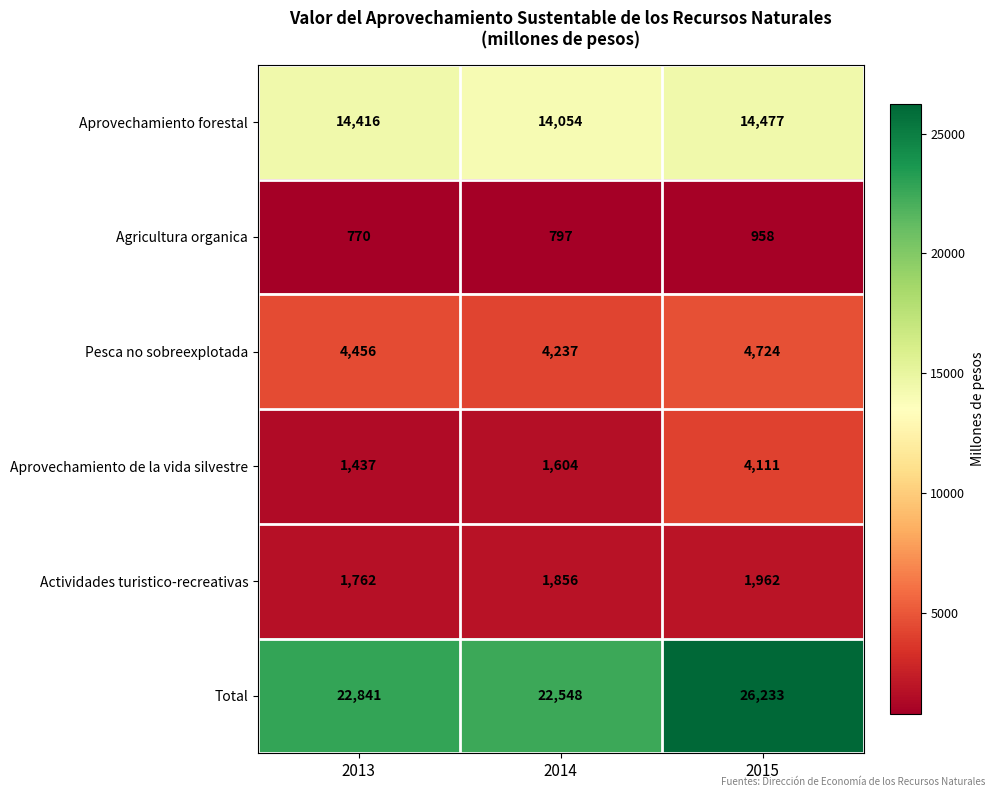

What is the sum of all Total values?

71622